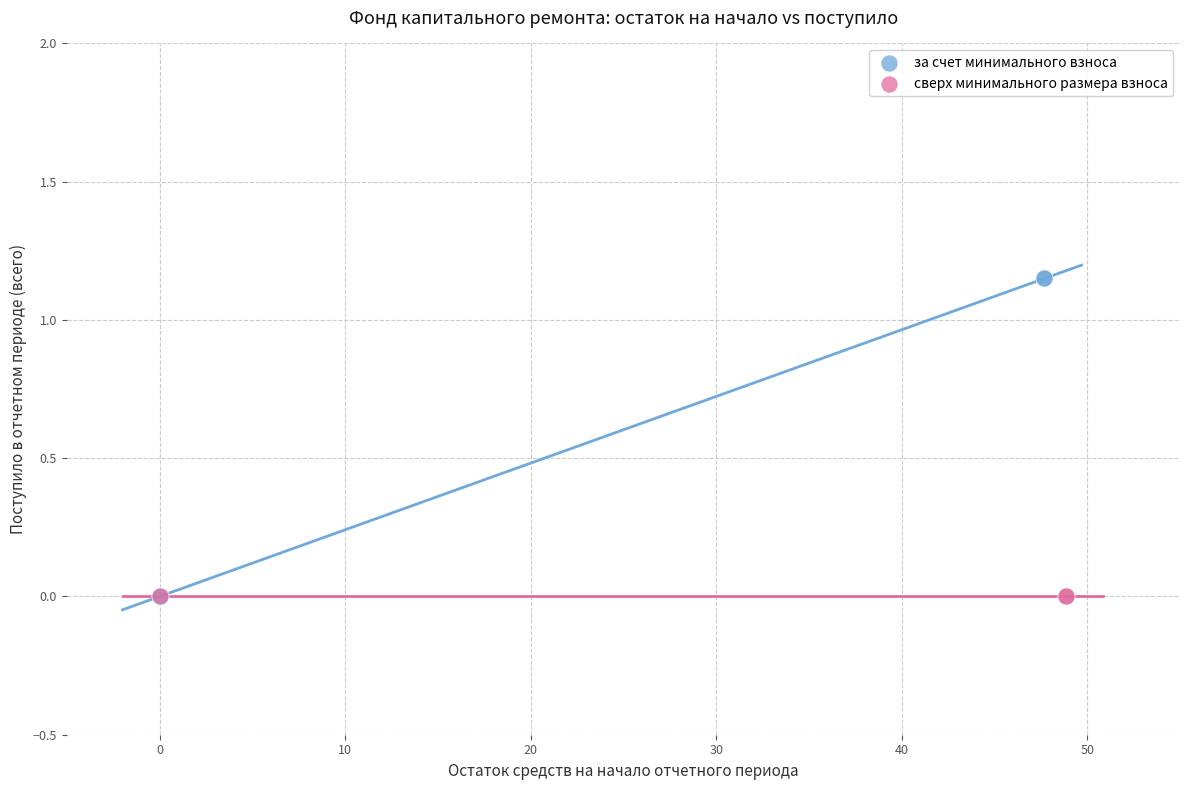

Which series reaches the maximum Y coordinate?

за счет минимального взноса